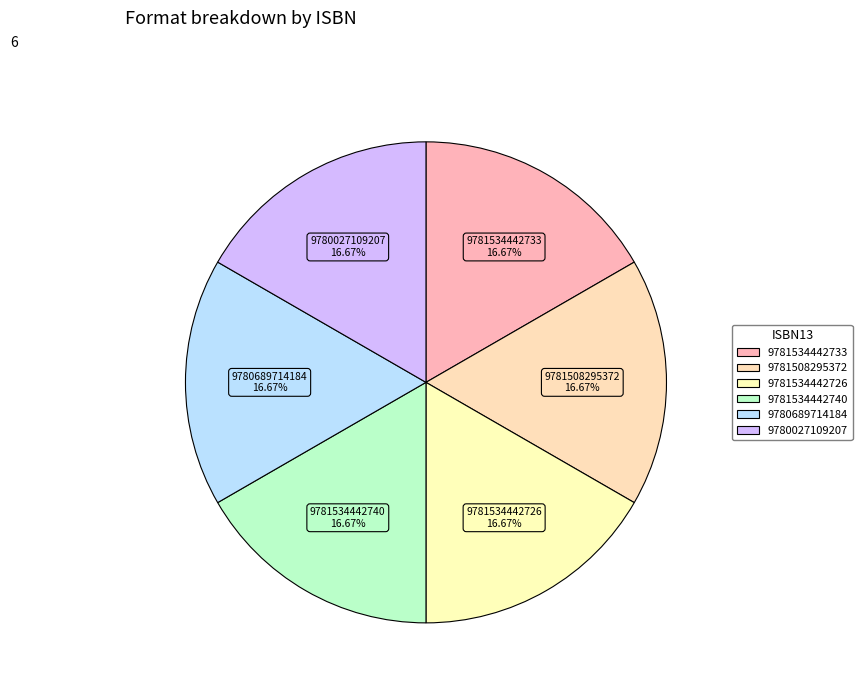

Which category has the smallest portion of the pie?

9780689714184